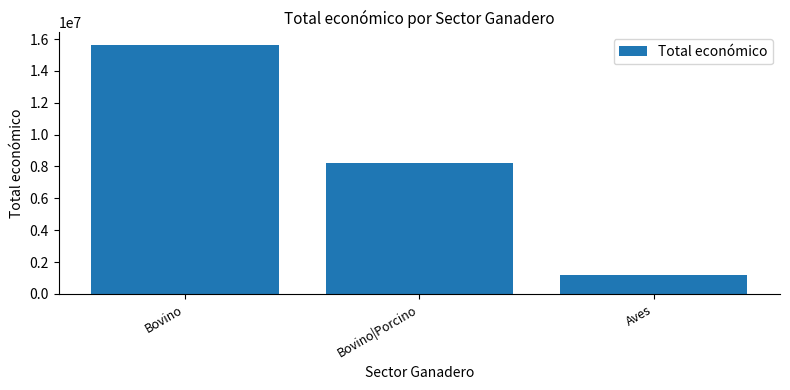

Is it true that the value at Bovino|Porcino is 2164374?

False